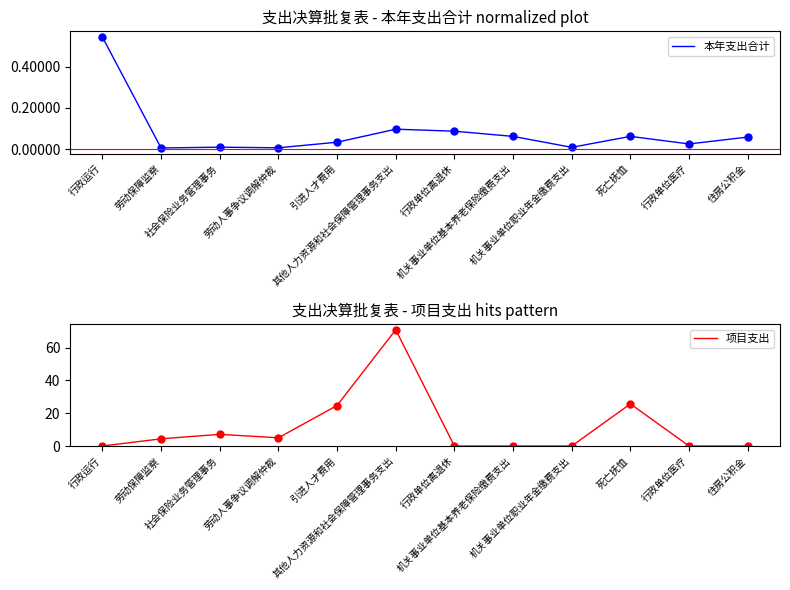

How many intersections are there between 本年支出合计 and 项目支出?

4